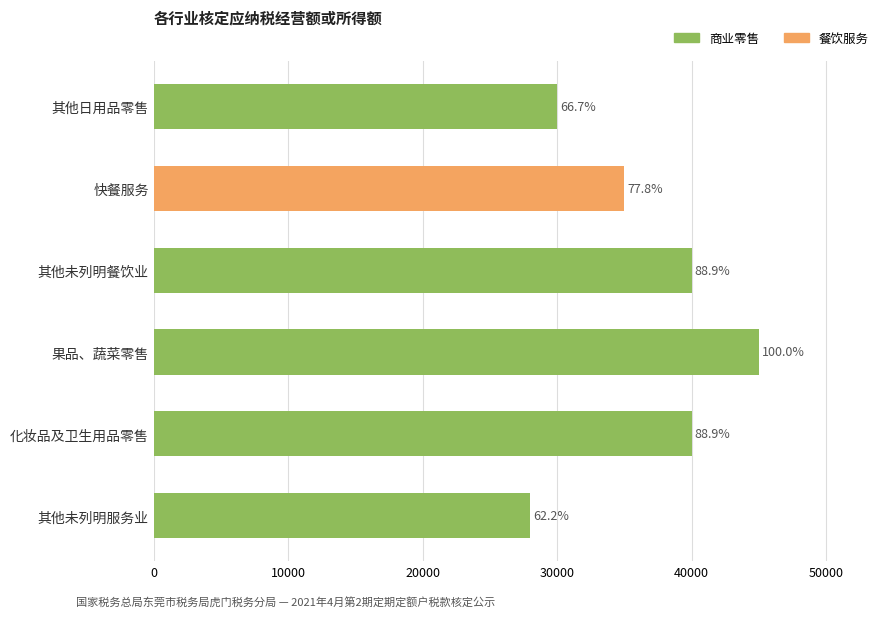

How many bars are there in total?

6